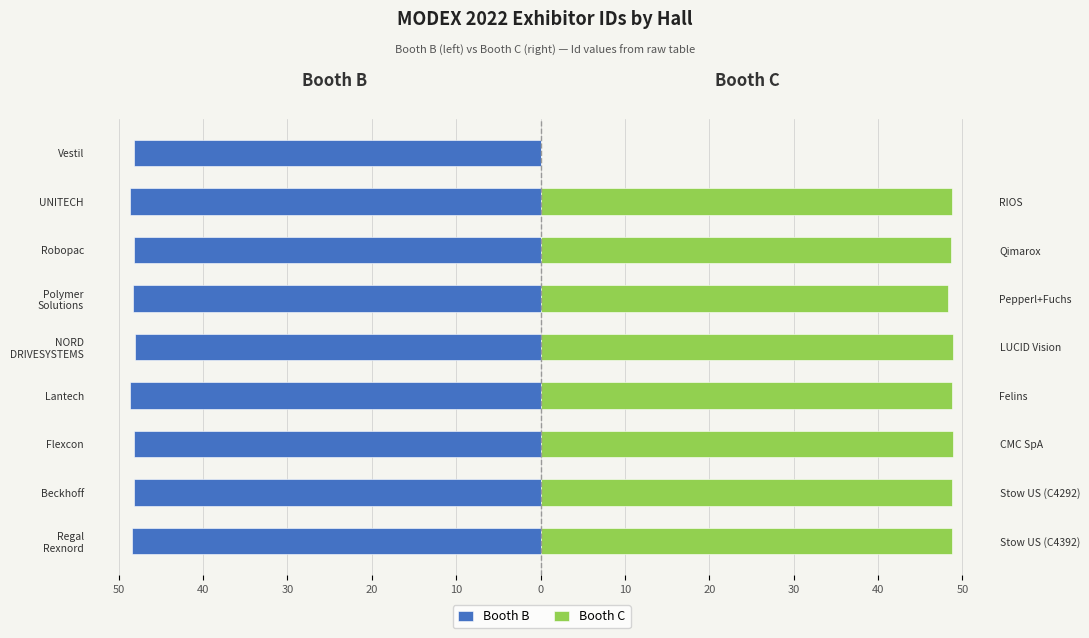

How many groups of bars are there?

9